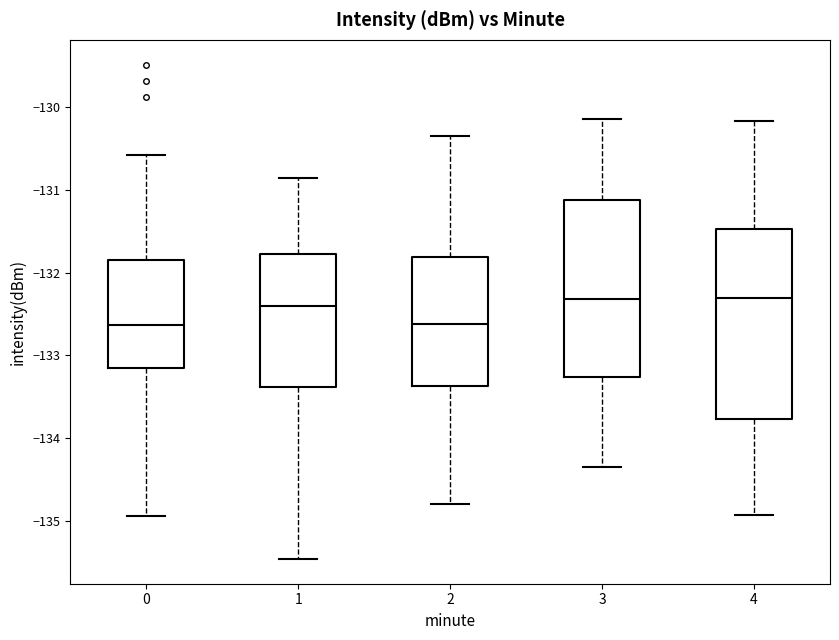

Comparing the boxes themselves (not the whiskers), which one is the tallest?

4